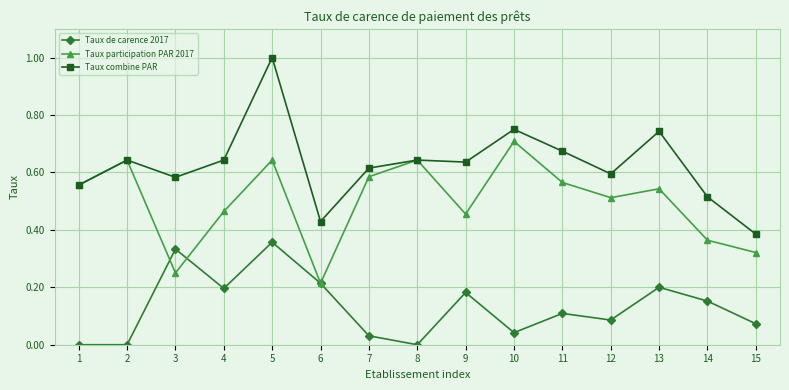

Which series changed the most between 6 and 15?

Taux de carence 2017